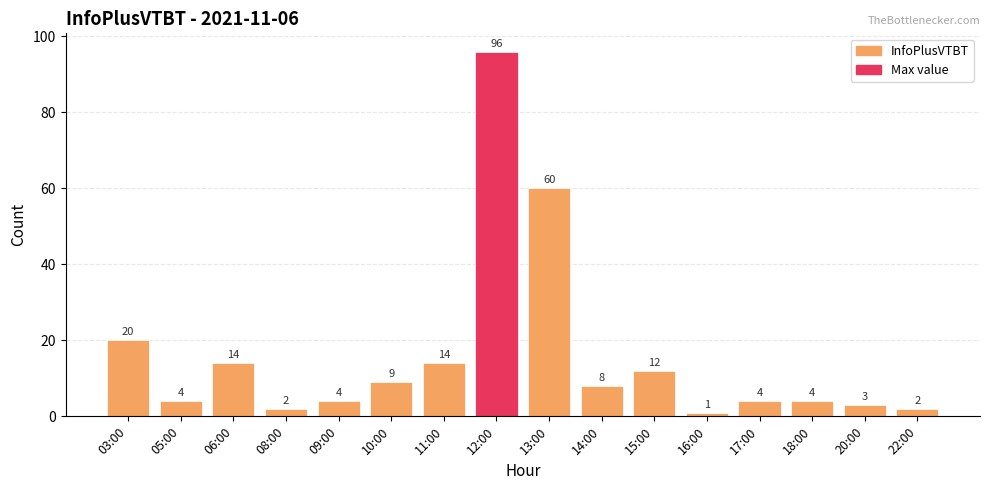

Count the number of categories in the chart.

16